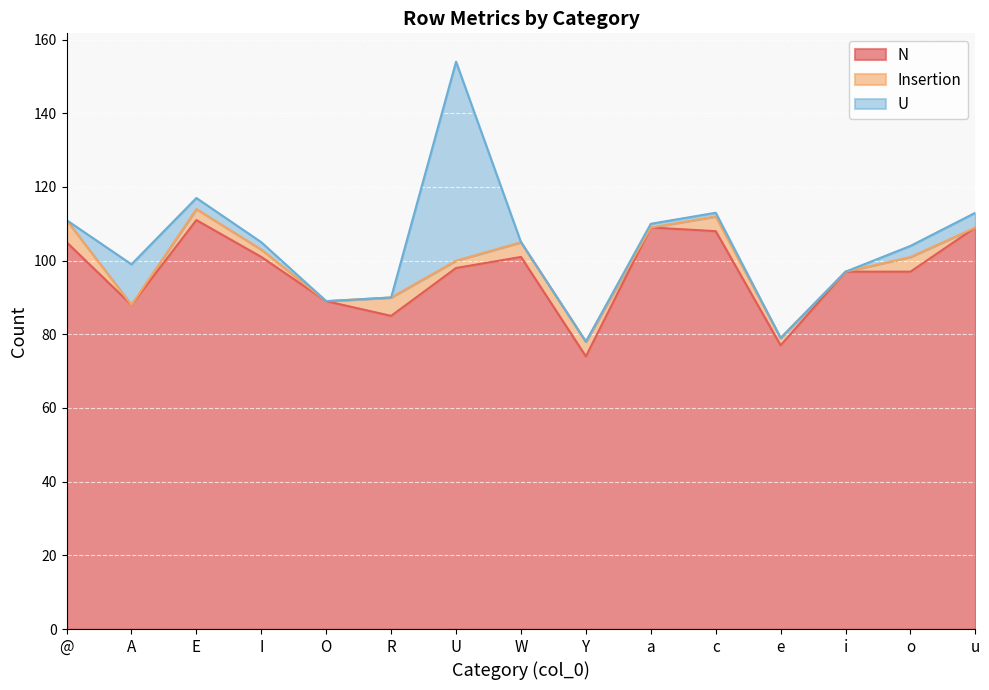

What is the label of the 2nd point from the left?

A